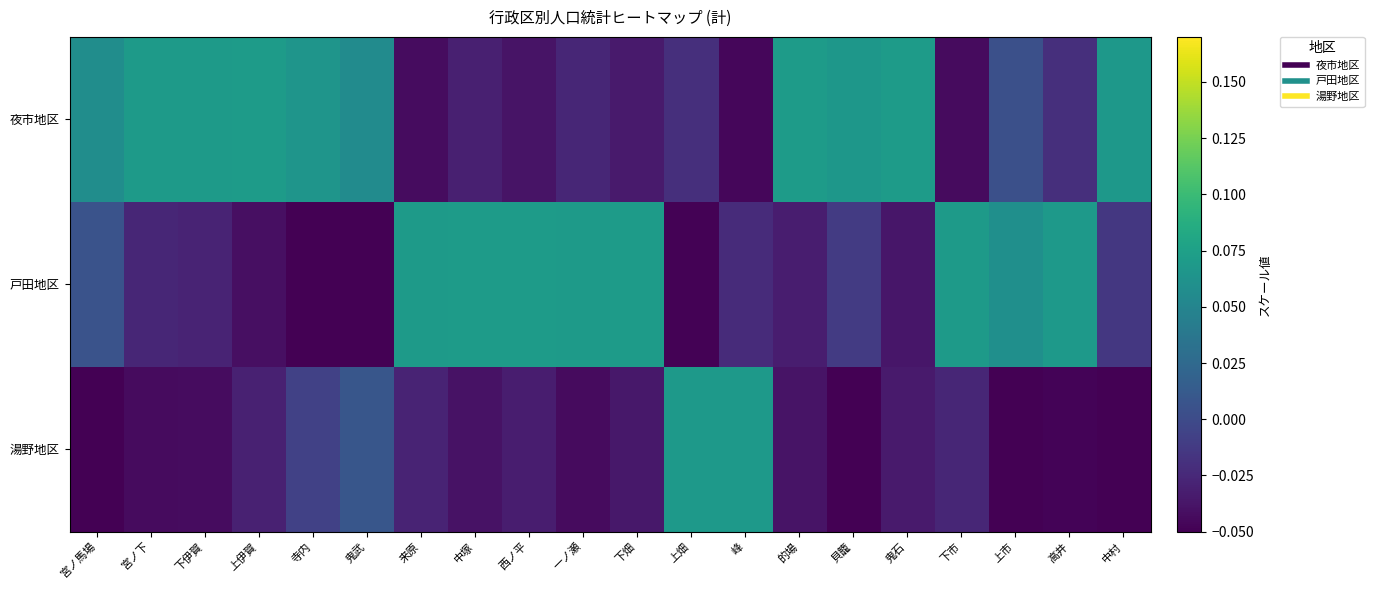

Reading right to left, what are all the values shown in this chart?

夜市地区: 中村=0.1	高井=-0.0	上市=0.0	下市=-0.0	鬼石=0.1	貝籠=0.1	的場=0.1	峰=-0.0	上畑=-0.0	下畑=-0.0	一ノ瀬=-0.0	西ノ平=-0.0	中塚=-0.0	来原=-0.0	鬼武=0.1	寺内=0.1	上伊賀=0.1	下伊賀=0.1	宮ノ下=0.1	宮ノ馬場=0.1
戸田地区: 中村=-0.0	高井=0.1	上市=0.1	下市=0.1	鬼石=-0.0	貝籠=-0.0	的場=-0.0	峰=-0.0	上畑=-0.0	下畑=0.1	一ノ瀬=0.1	西ノ平=0.1	中塚=0.1	来原=0.1	鬼武=-0.1	寺内=-0.1	上伊賀=-0.0	下伊賀=-0.0	宮ノ下=-0.0	宮ノ馬場=0.0
湯野地区: 中村=-0.1	高井=-0.0	上市=-0.1	下市=-0.0	鬼石=-0.0	貝籠=-0.1	的場=-0.0	峰=0.1	上畑=0.1	下畑=-0.0	一ノ瀬=-0.0	西ノ平=-0.0	中塚=-0.0	来原=-0.0	鬼武=0.0	寺内=-0.0	上伊賀=-0.0	下伊賀=-0.0	宮ノ下=-0.0	宮ノ馬場=-0.1